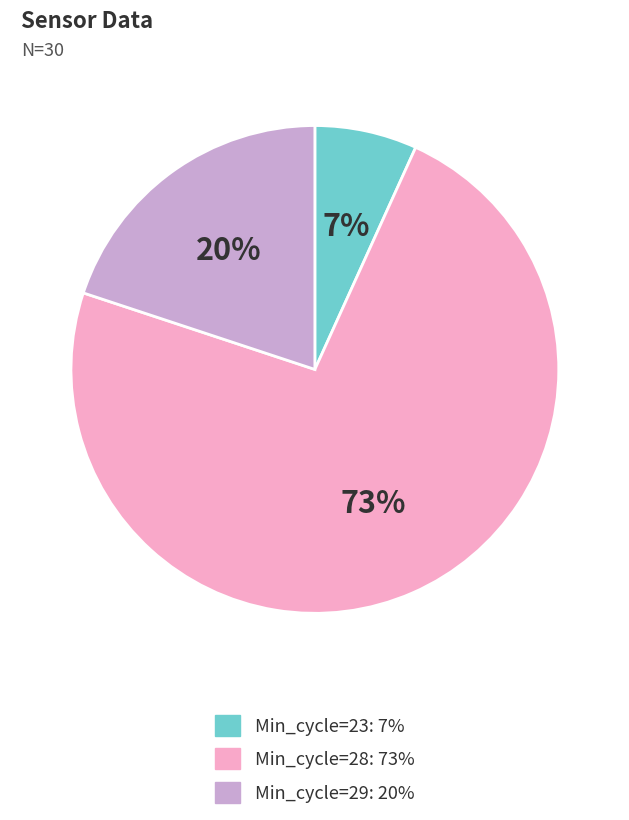

To the nearest percent, what is the average slice percentage?

33%